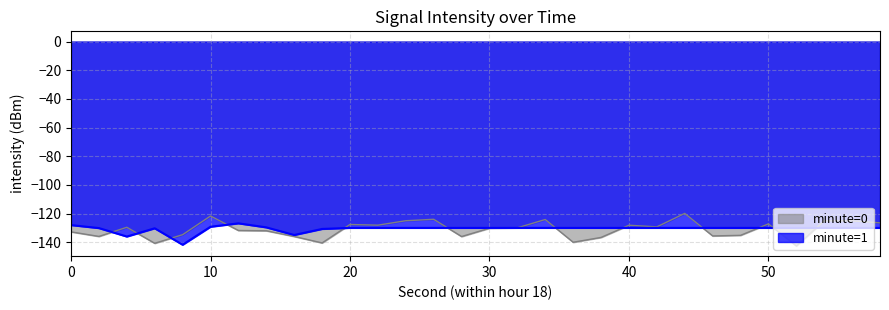

At which category does minute=0 reach its first local peak?

4